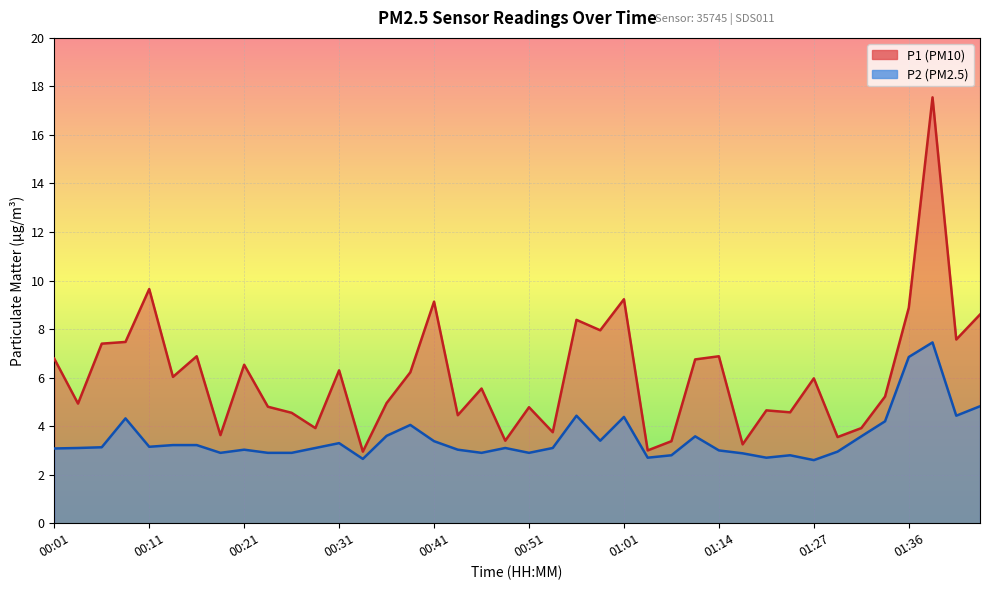

Count the number of data series in this chart.

2